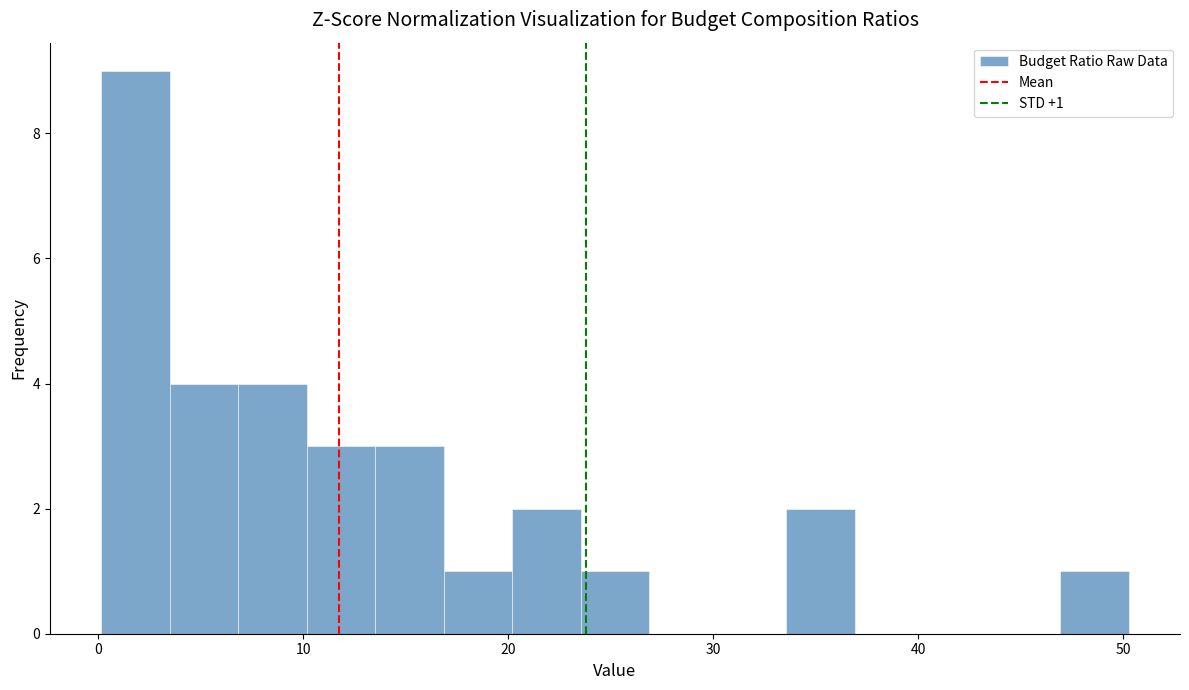

Around what value on the x-axis is the tallest bar? Give the approximate position of its centre, as read against the axis.

2